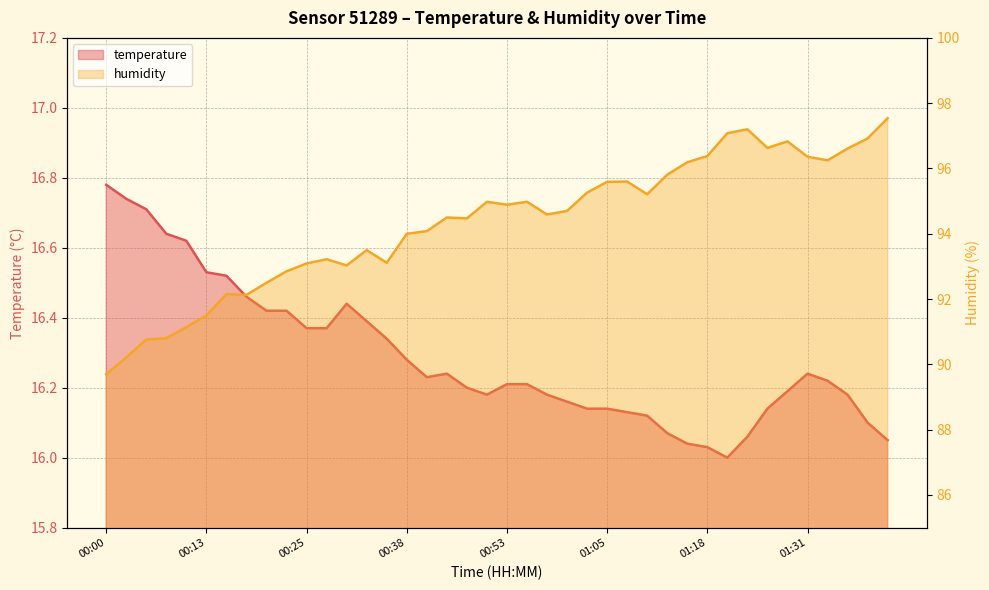

How many lines are shown in the chart?

2